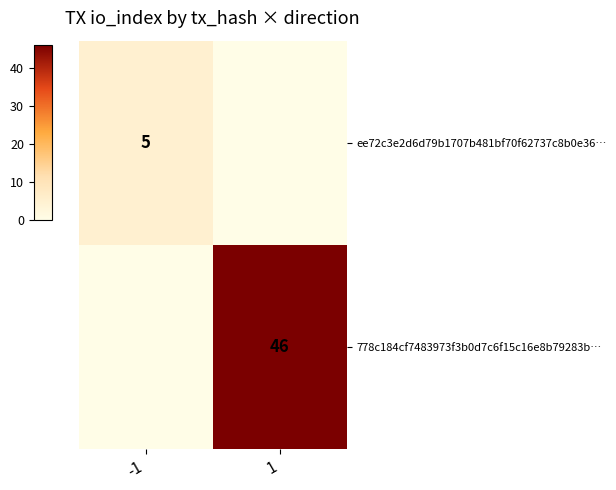

The 778c184cf7483973f3b0d7c6f15c16e8b79283b… series shows 46 at 1. True or false?

True